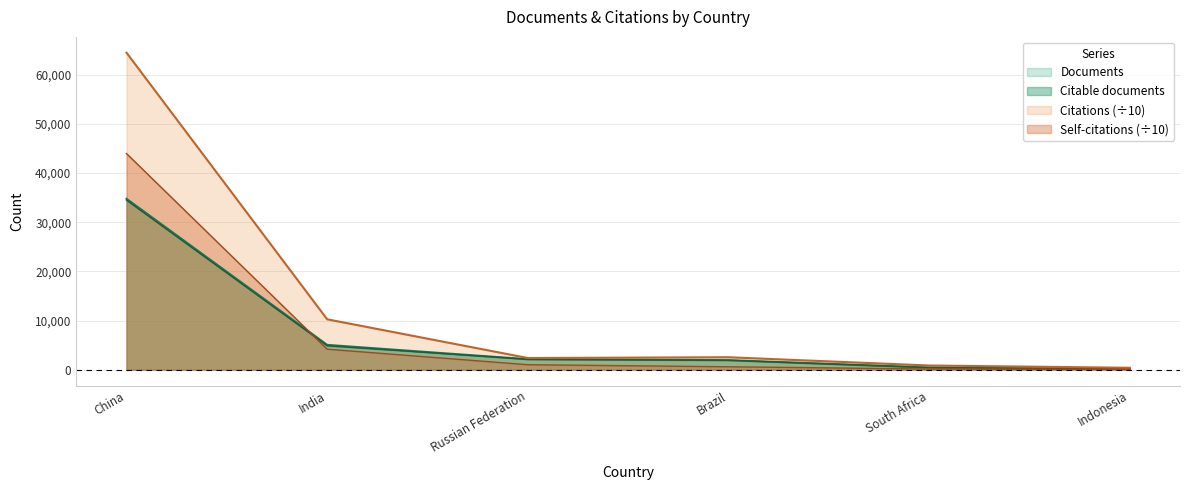

How many lines are shown in the chart?

4